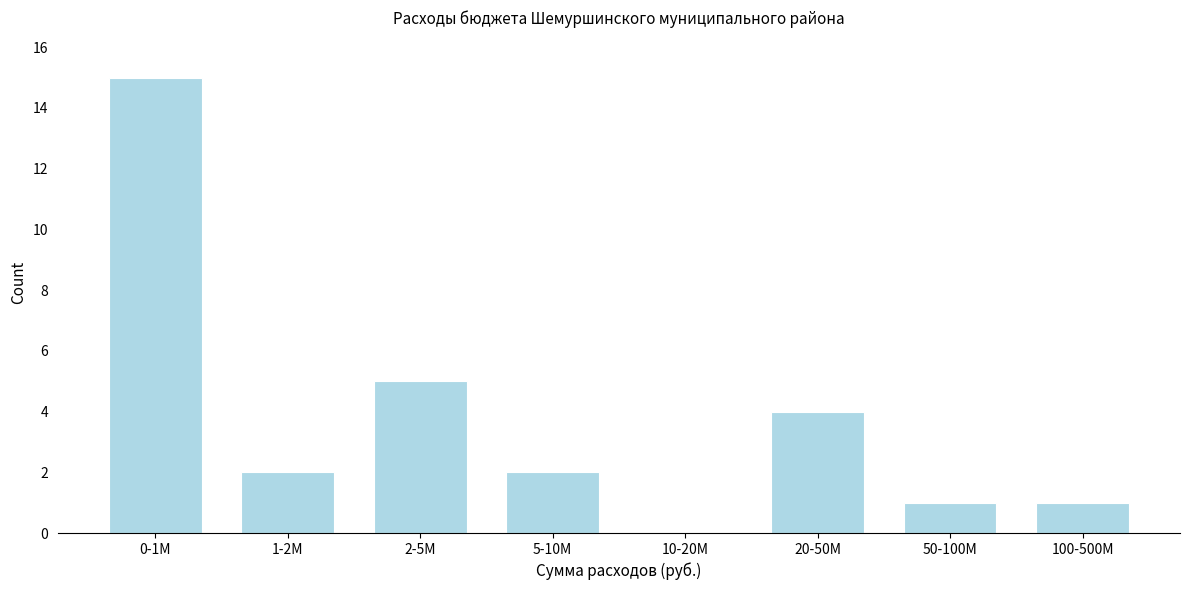

Reading right to left, what are all the values shown in this chart?

100-500M=1	50-100M=1	20-50M=4	10-20M=0	5-10M=2	2-5M=5	1-2M=2	0-1M=15